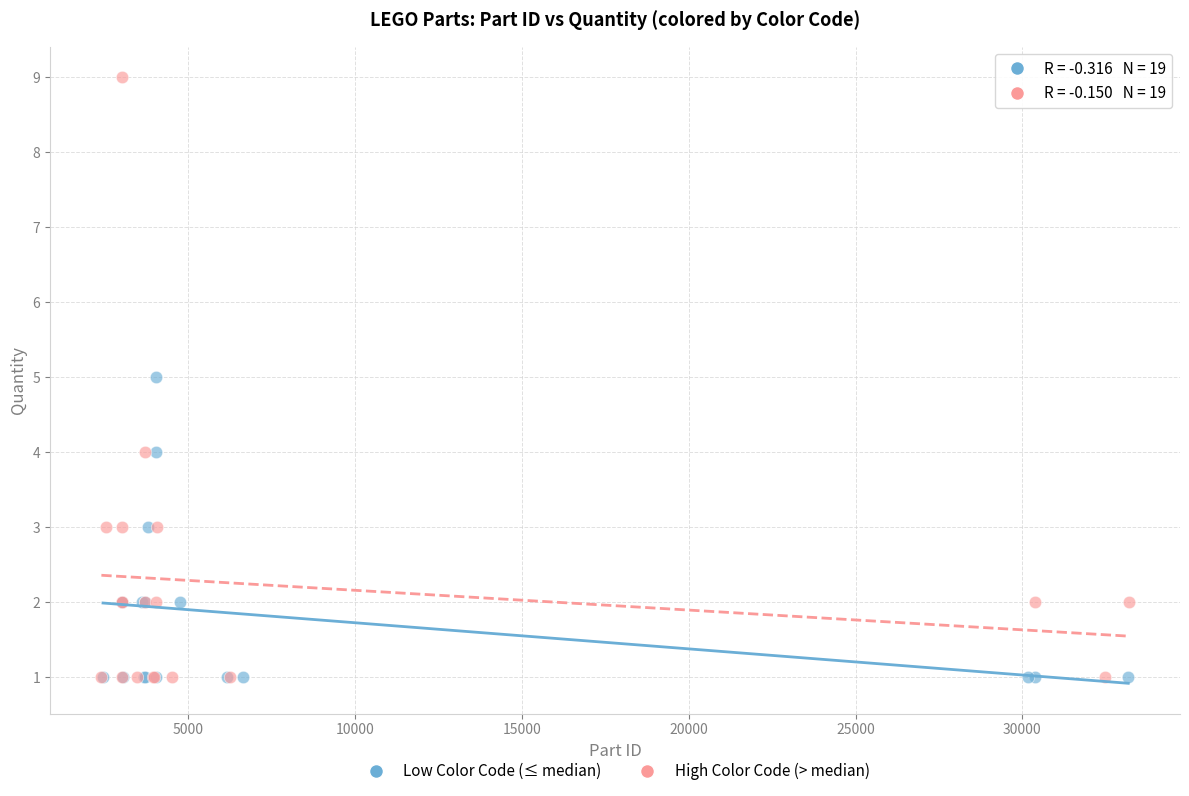

Which series reaches the maximum Y coordinate?

High Color Code (> median)